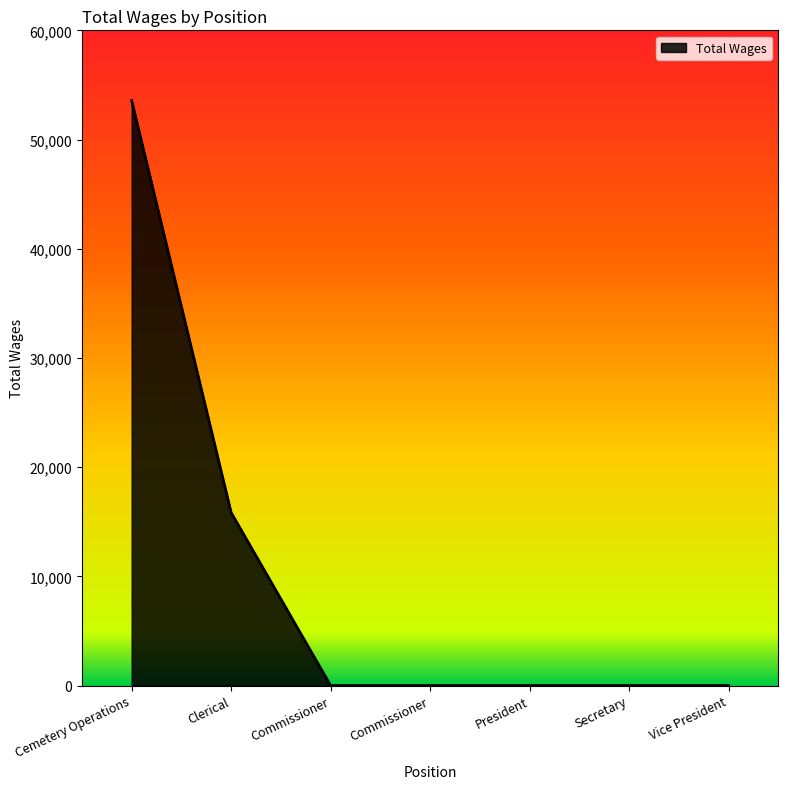

Count the number of values greater than 0.

2